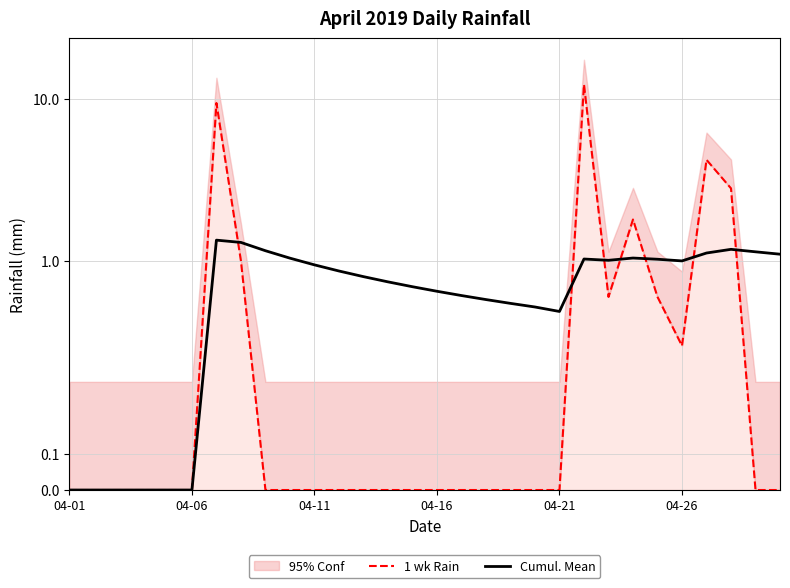

What is the difference between the highest and lowest values at 13?

0.7